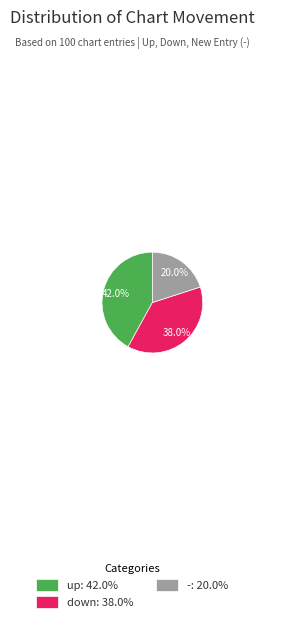

Rank the categories by value from highest to lowest.

up, down, -